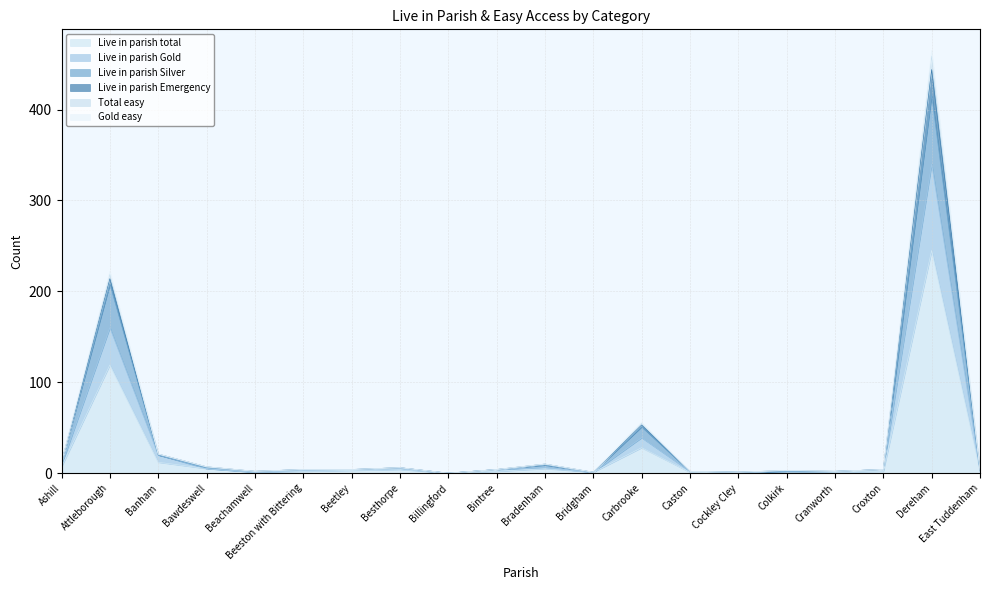

True or false: Total easy and Gold easy intersect in this chart.

False